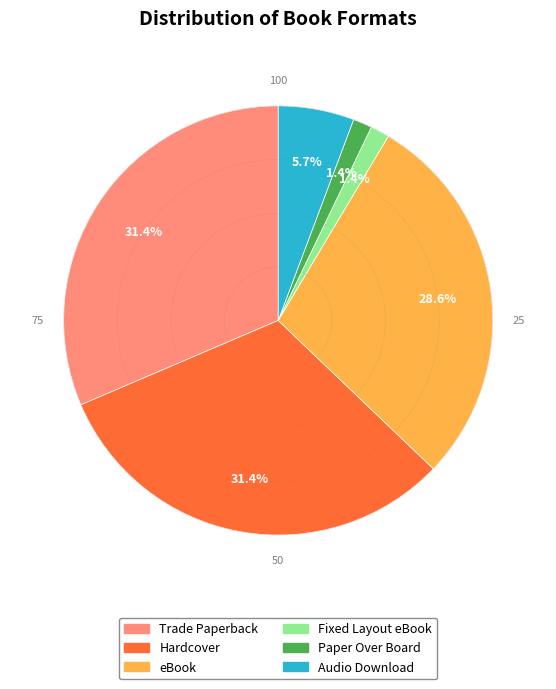

How many segments does this pie chart have?

6